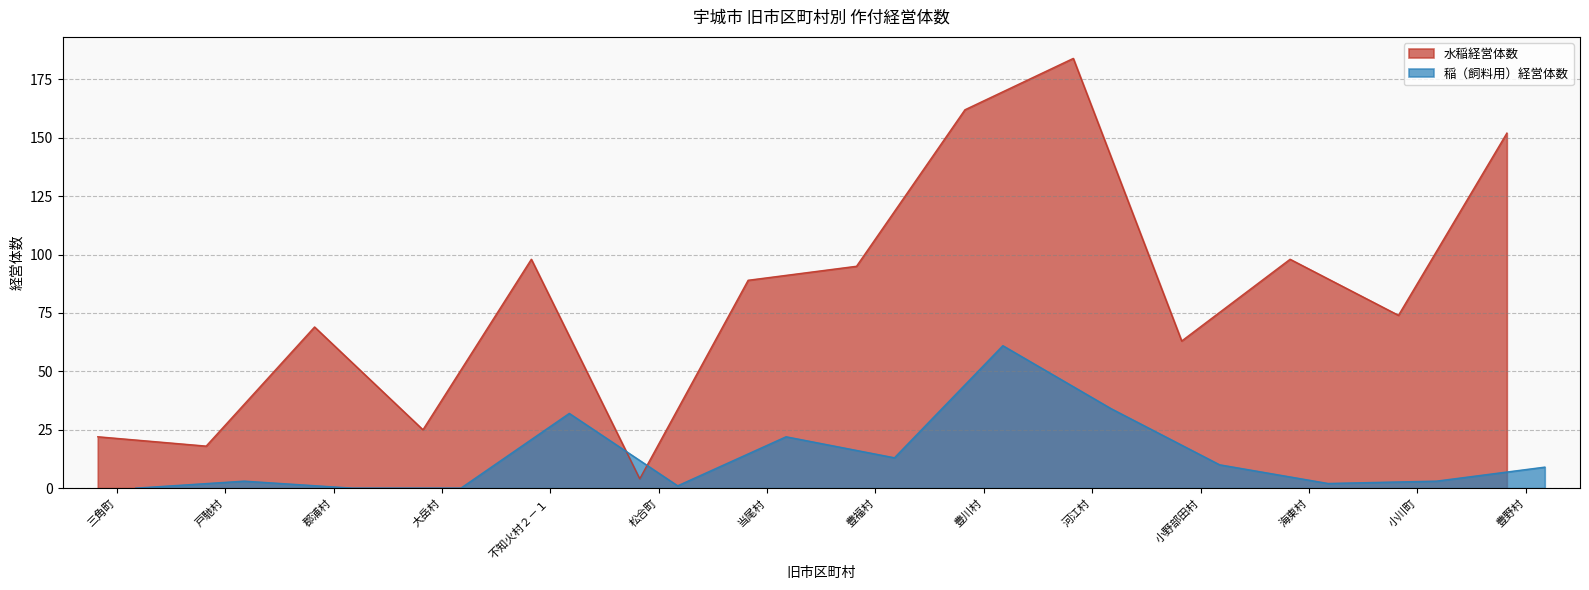

Rank the series by their average value, from lowest to highest.

稲（飼料用）経営体数, 水稲経営体数